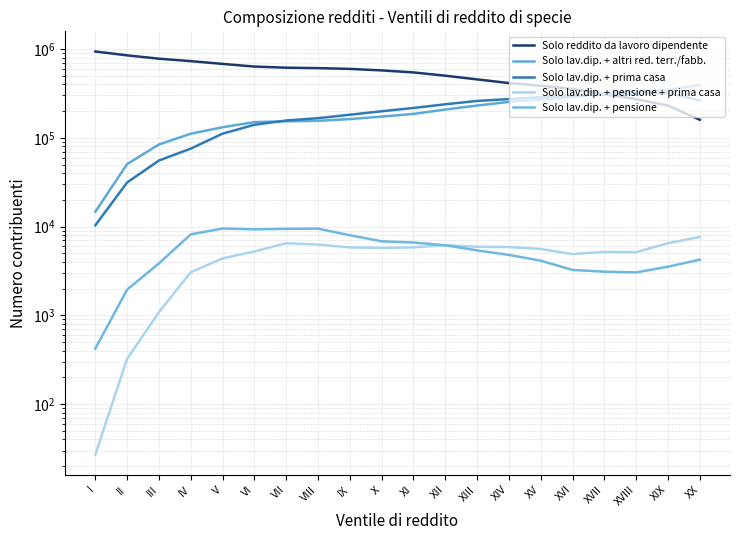

Is it true that Solo lav.dip. + pensione equals 3247 at XVI?

True